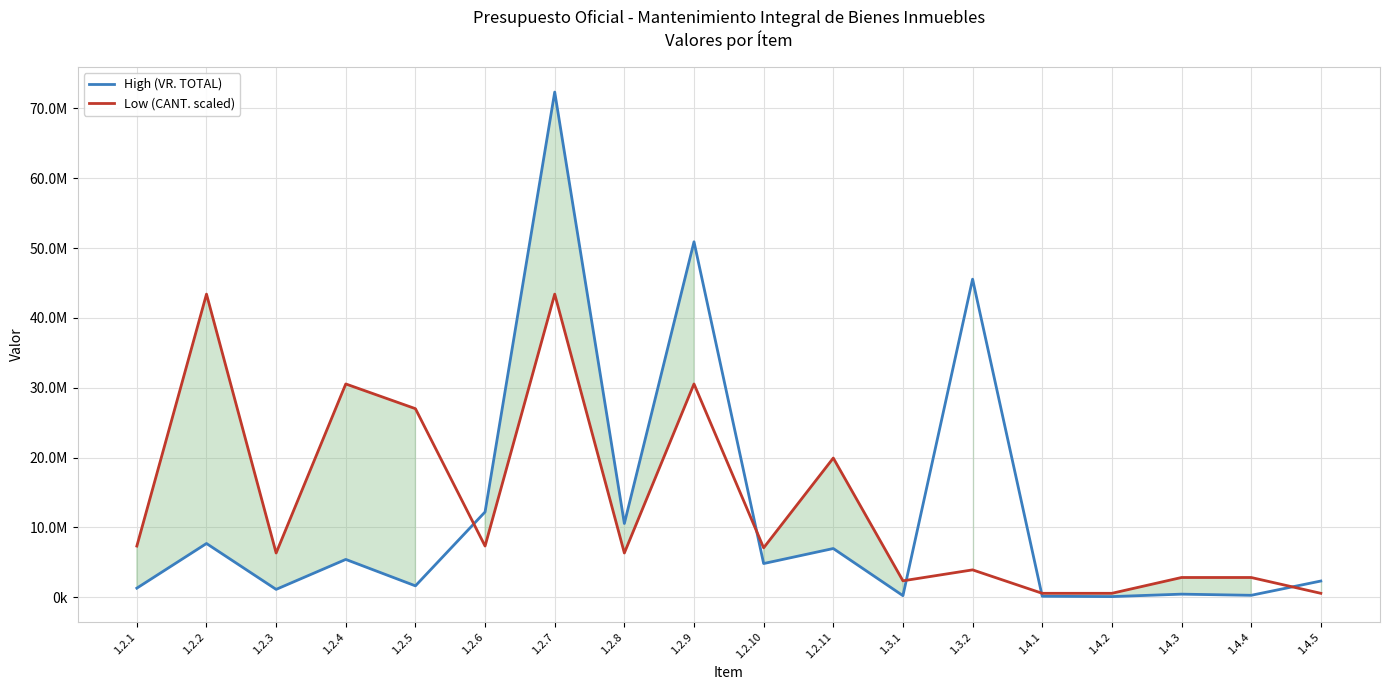

What is the sum of all High (VR. TOTAL) values?

223937917.0